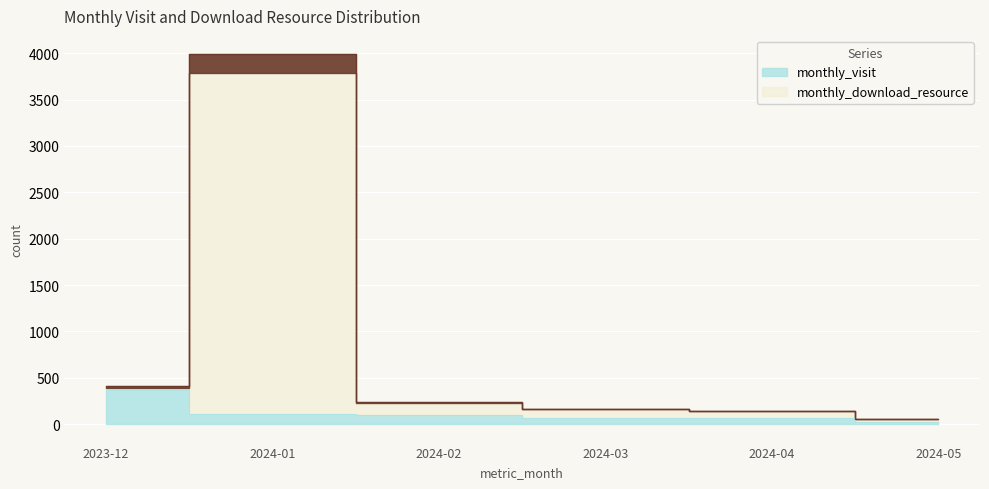

What is the greatest value displayed?

3988